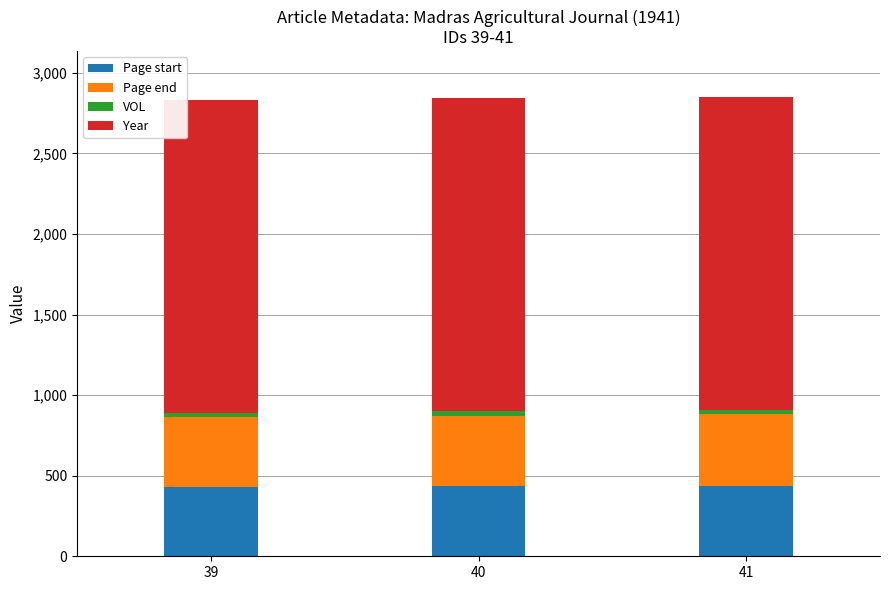

Is it true that Page start equals 745 at 40?

False